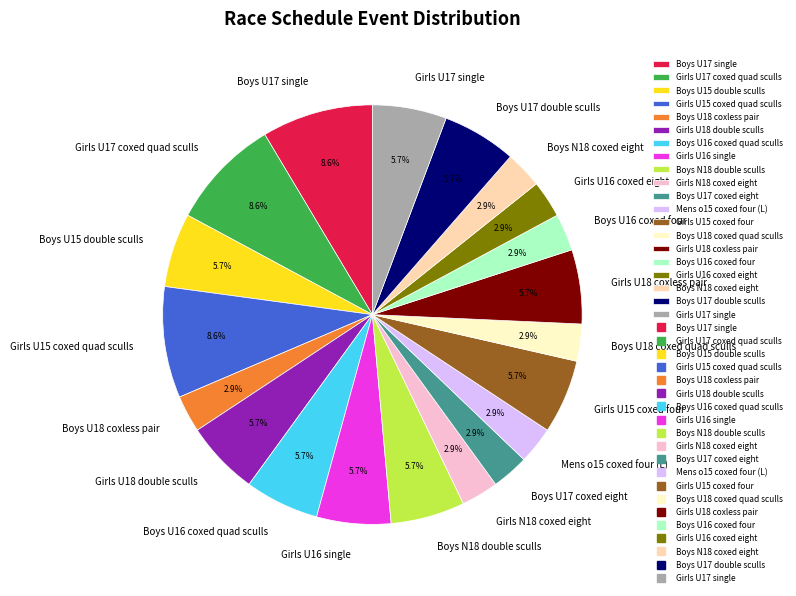

Approximately how many times larger is the value at Boys N18 coxed eight compared to Girls U18 coxless pair?

0.5